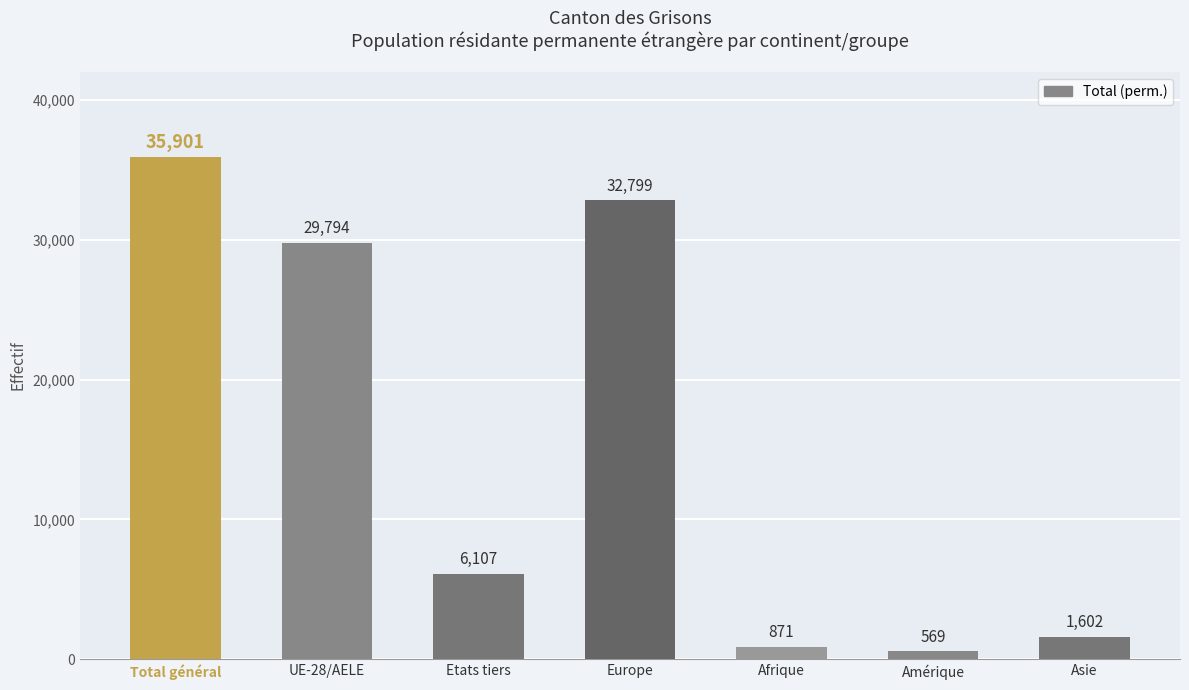

What value does the data have at Amérique, to the nearest 50?

550